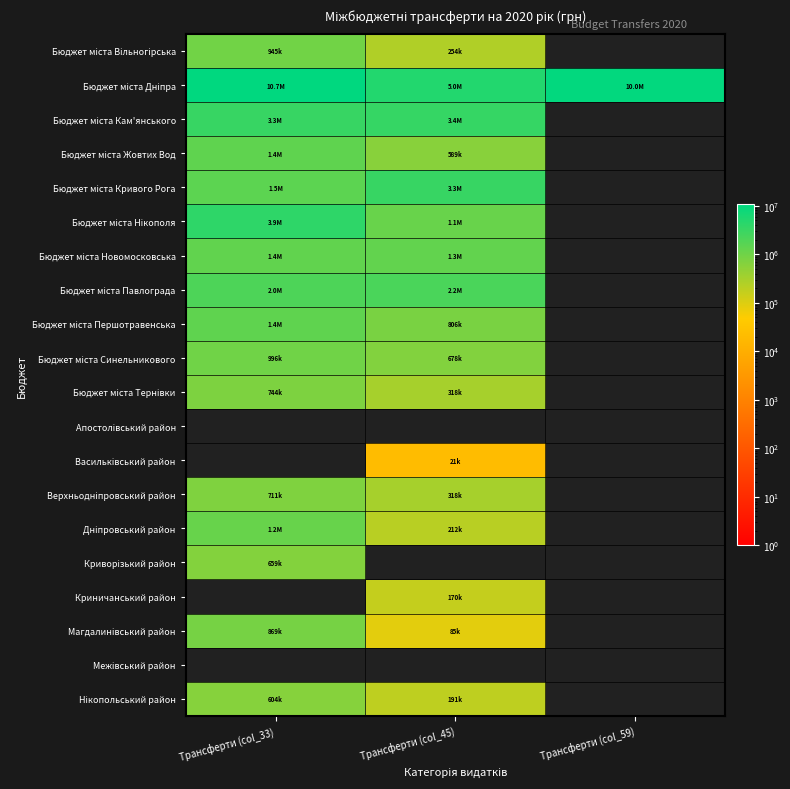

The value of Бюджет міста Жовтих Вод at Трансферти (col_45) is 291317.2. True or false?

False